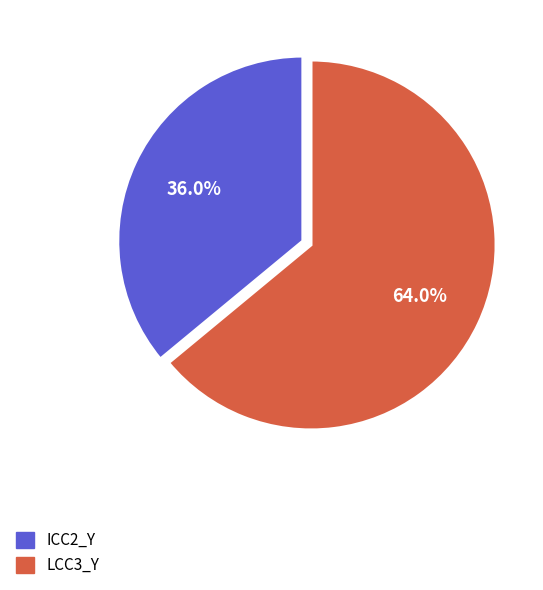

To the nearest percent, what is the combined percentage of LCC3_Y and ICC2_Y?

100%